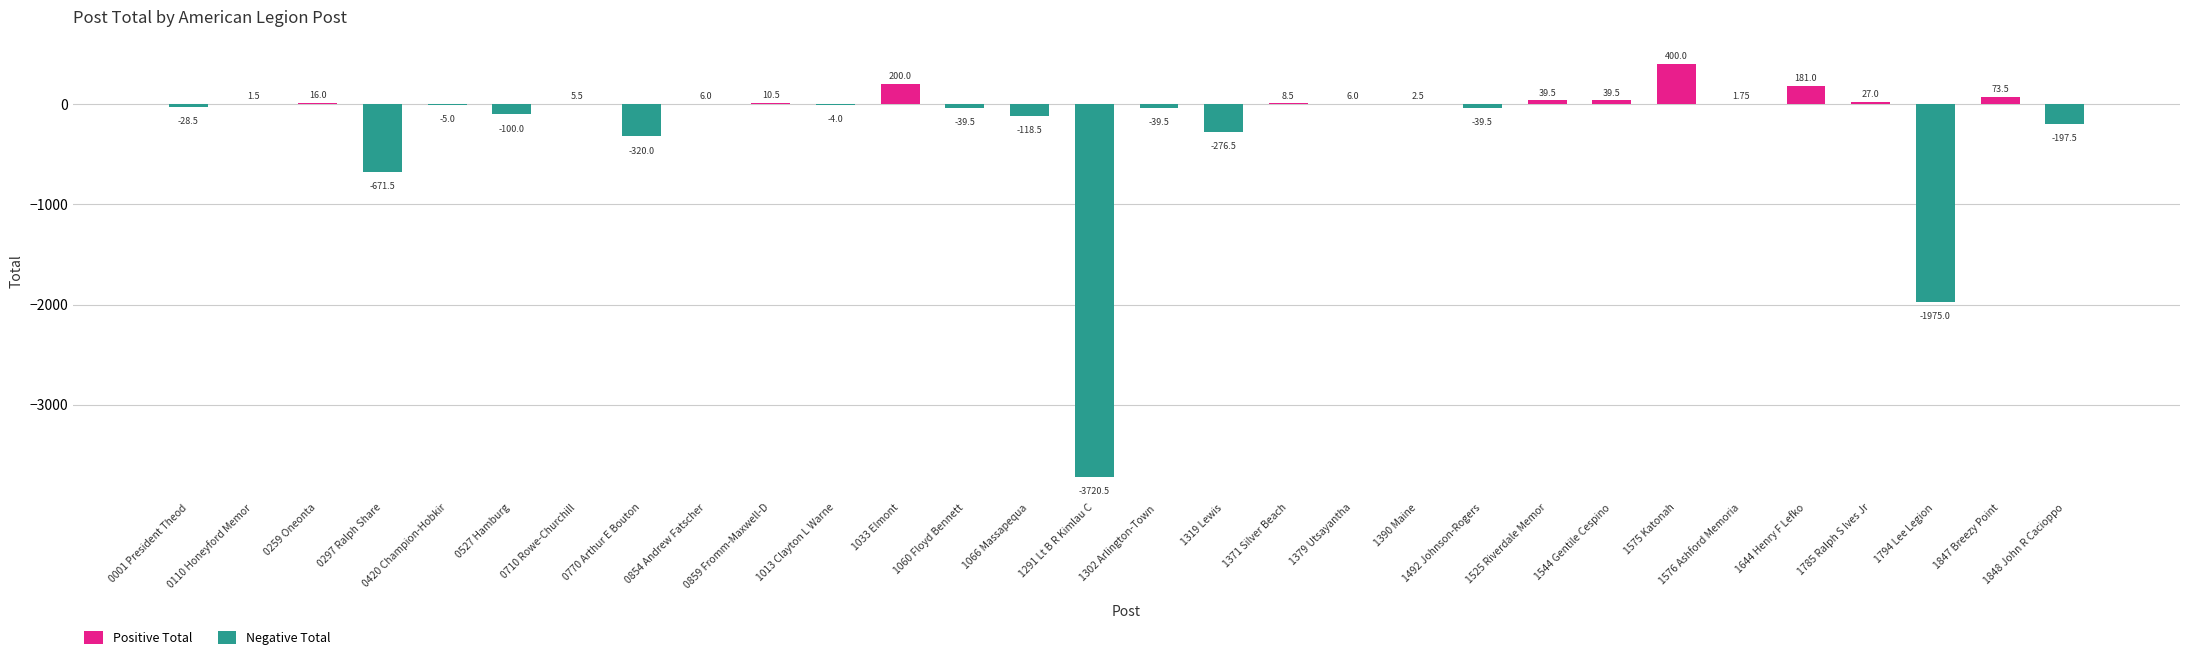

Reading left to right, what are all the values shown in this chart?

0001 President Theodore Roosevelt=-28.5	0110 Honeyford Memorial Inc=1.5	0259 Oneonta=16.0	0297 Ralph Share=-671.5	0420 Champion-Hobkirk Inc=-5.0	0527 Hamburg=-100.0	0710 Rowe-Churchill=5.5	0770 Arthur E Bouton=-320.0	0854 Andrew Fatscher=6.0	0859 Fromm-Maxwell-Debaun=10.5	1013 Clayton L Warner=-4.0	1033 Elmont=200.0	1060 Floyd Bennett=-39.5	1066 Massapequa=-118.5	1291 Lt B R Kimlau Chinese Memorial Inc=-3720.5	1302 Arlington-Town Of Poughkeepsie Inc=-39.5	1319 Lewis=-276.5	1371 Silver Beach=8.5	1379 Utsayantha=6.0	1390 Maine=2.5	1492 Johnson-Rogers=-39.5	1525 Riverdale Memorial Inc=39.5	1544 Gentile Cespino-Joseph Russo=39.5	1575 Katonah=400.0	1576 Ashford Memorial=1.8	1644 Henry F Lefko=181.0	1785 Ralph S Ives Jr=27.0	1794 Lee Legion=-1975.0	1847 Breezy Point=73.5	1848 John R Cacioppo=-197.5